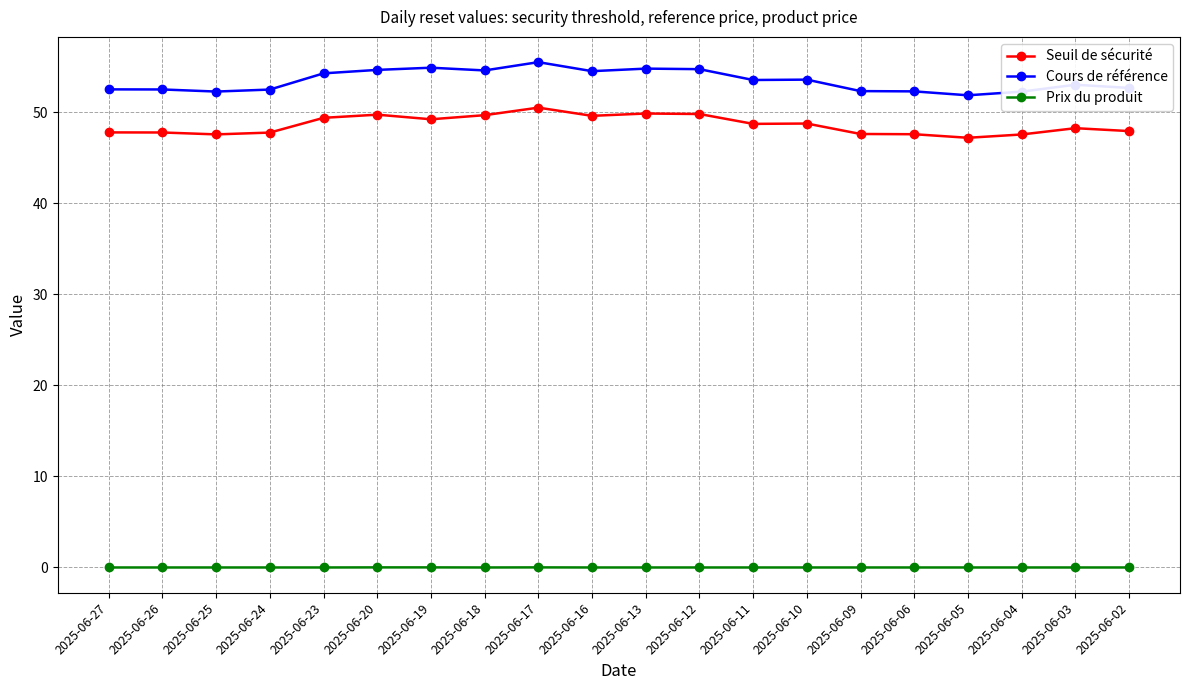

What is the difference between the maximum and minimum values in the Cours de référence series?

3.6